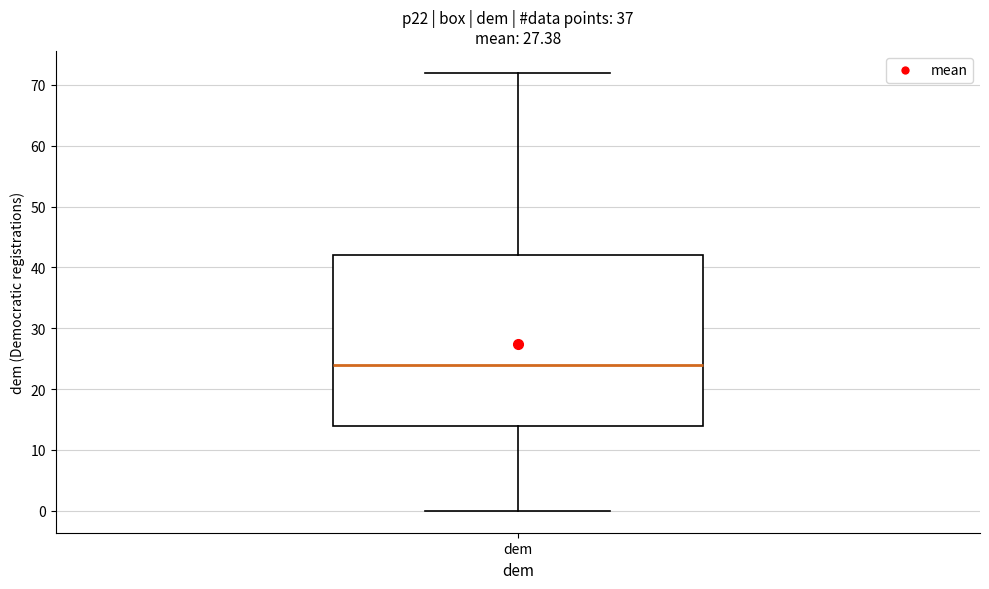

Read this box plot against the y-axis: the position of the median line, the range covered by the box, and the ends of both whiskers. The values are not printed on the chart, so give them approximately, as read against the axis.

median 24, box 14 to 42, whiskers 0 to 72